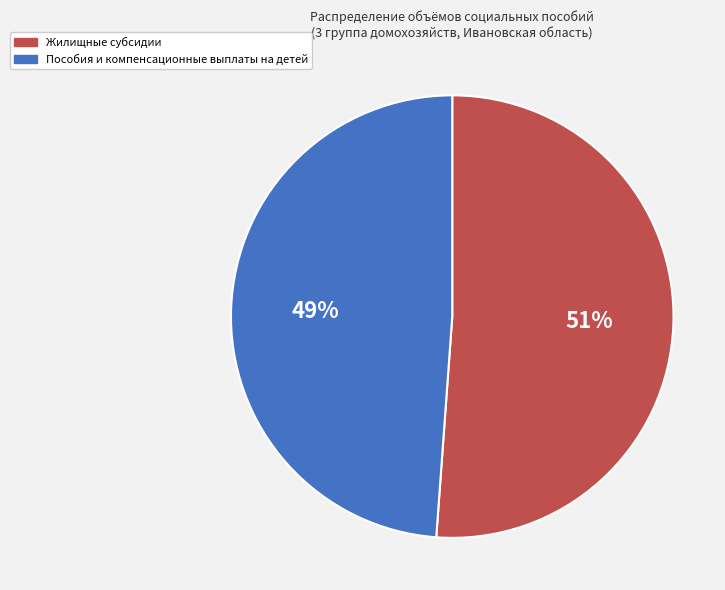

To the nearest percent, what is the difference between the largest and smallest slice percentages?

2%